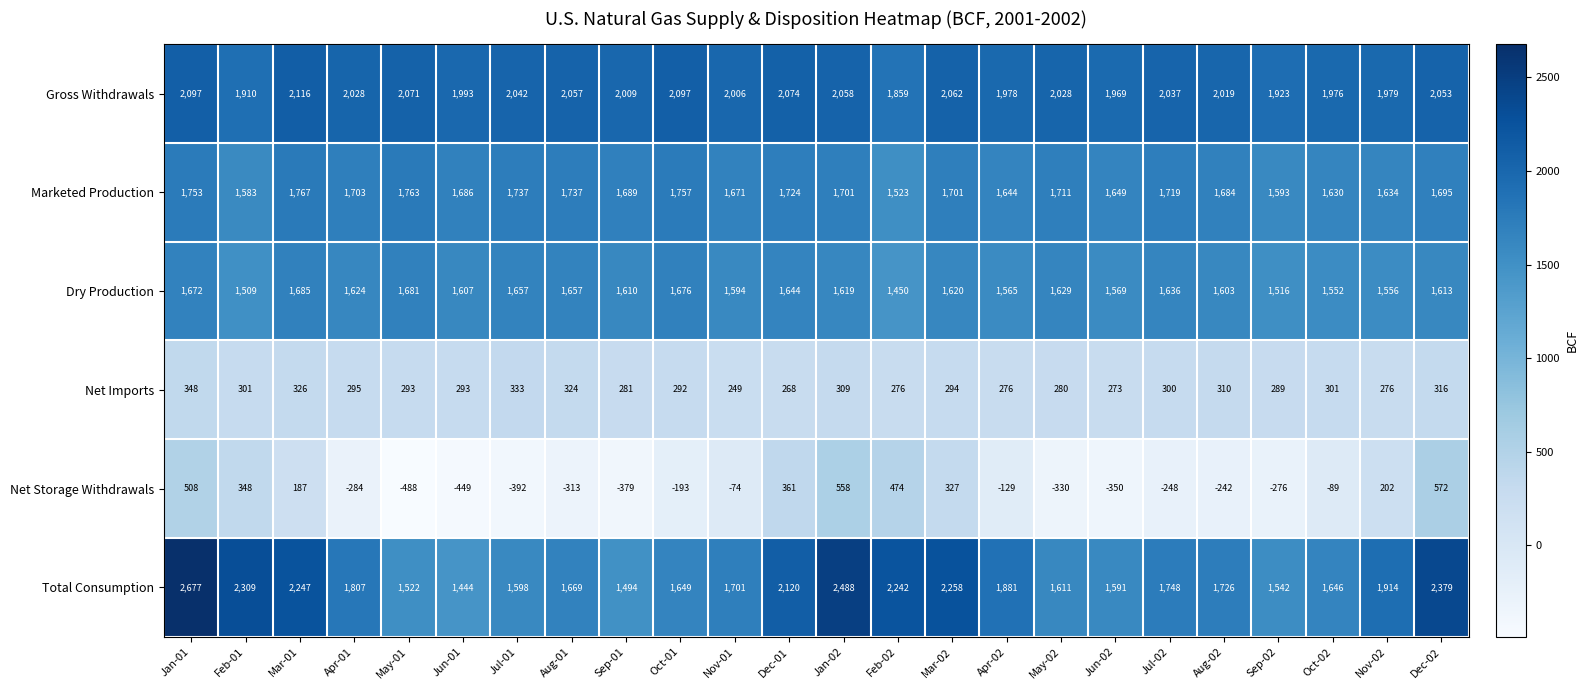

How many categories are shown in the chart?

24